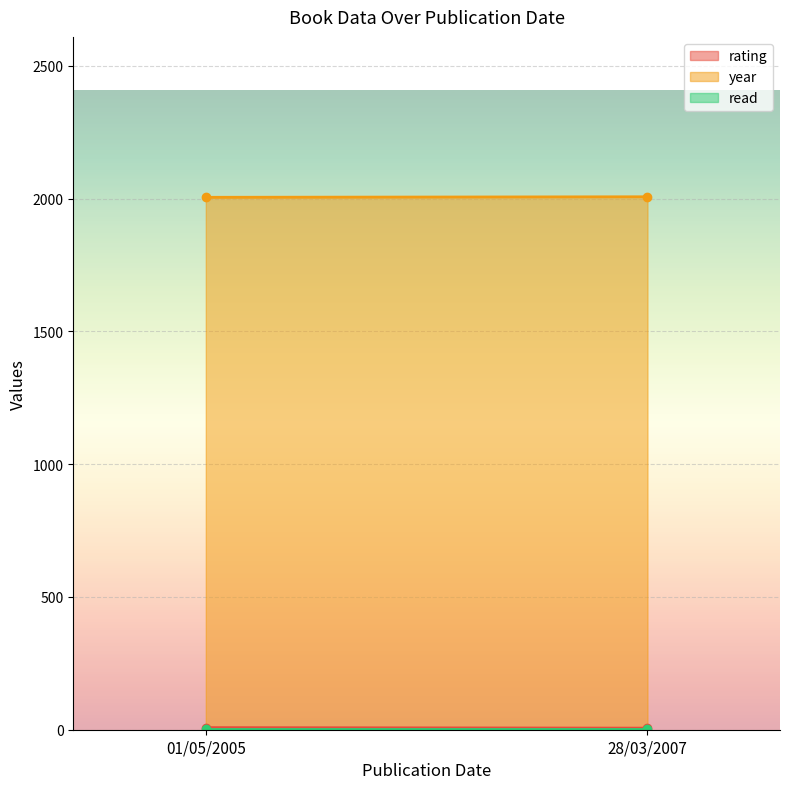

Which series has the largest total across all categories?

year